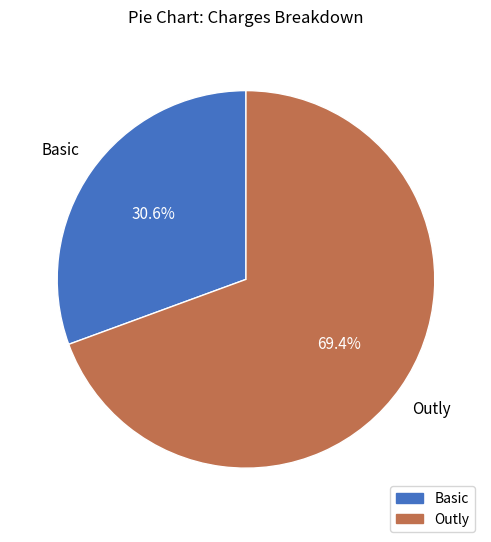

To the nearest percent, what portion does Outly represent?

69%